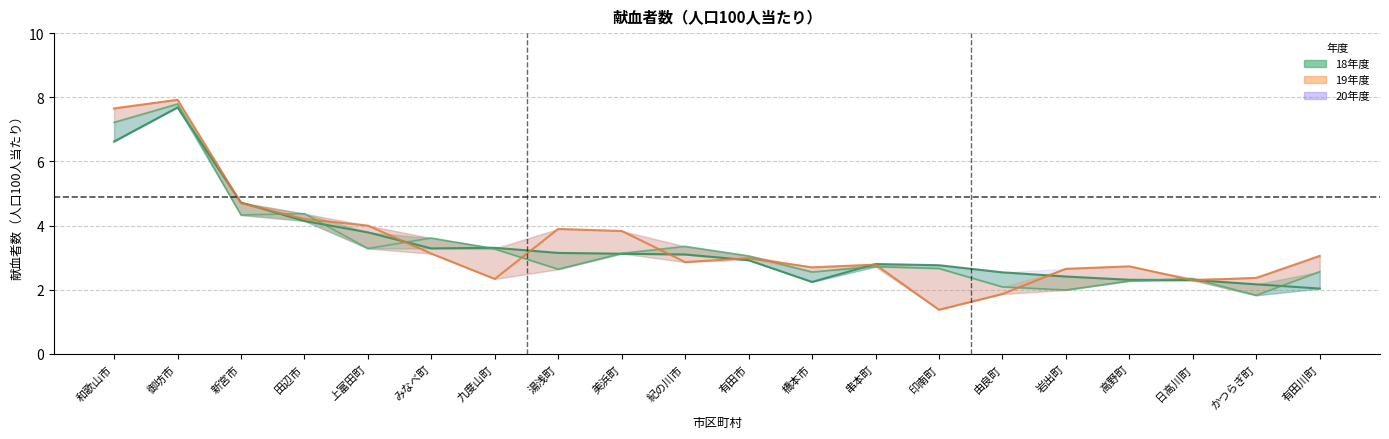

What is the highest value of the 18年度 series?

7.7